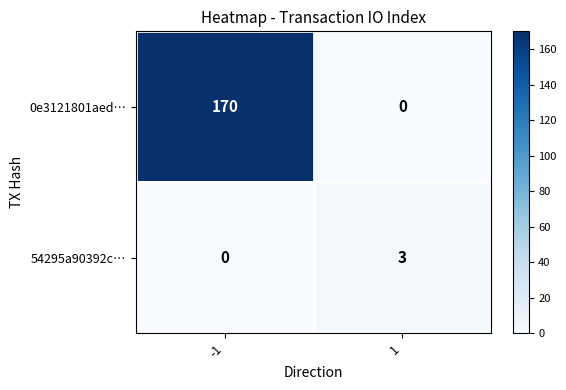

Reading right to left, transcribe all the data shown in this chart.

0e3121801aed…: 0	170
54295a90392c…: 3	0